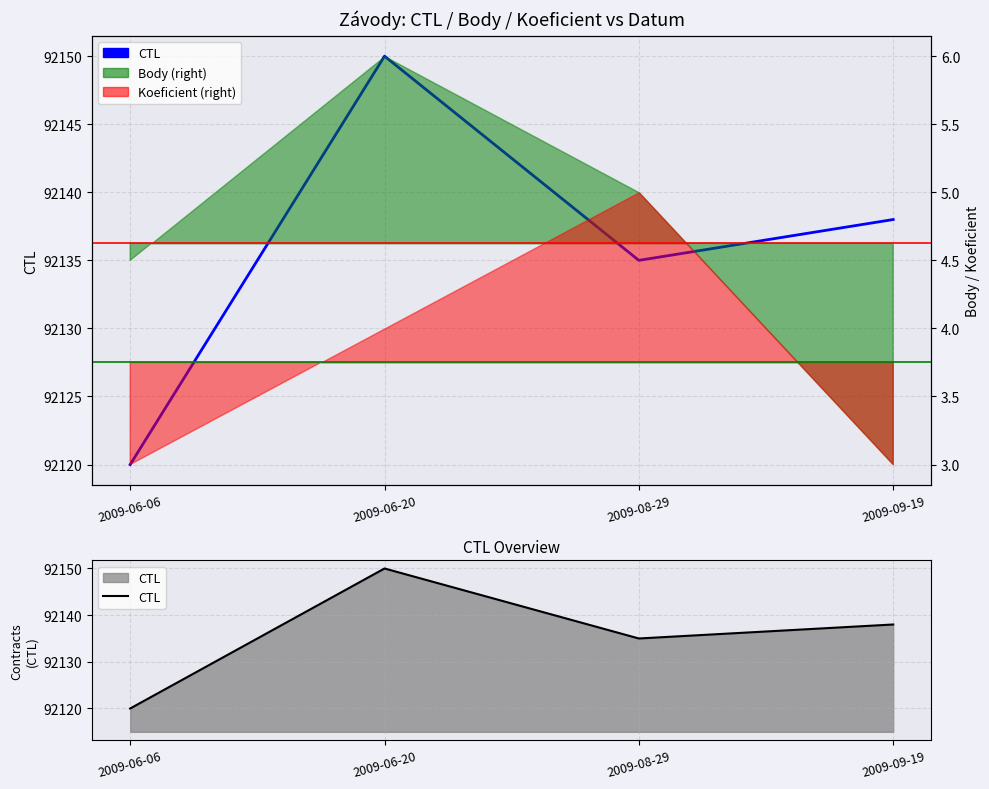

Does the chart display data point markers on the line(s)?

No